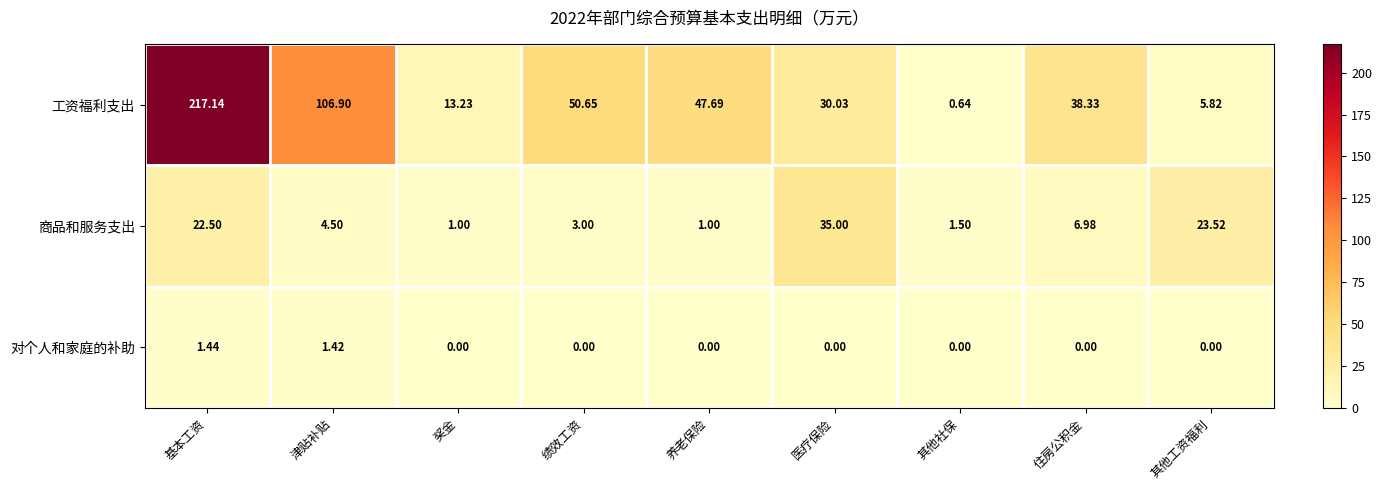

Rank the series at 基本工资 from highest to lowest value.

工资福利支出, 商品和服务支出, 对个人和家庭的补助